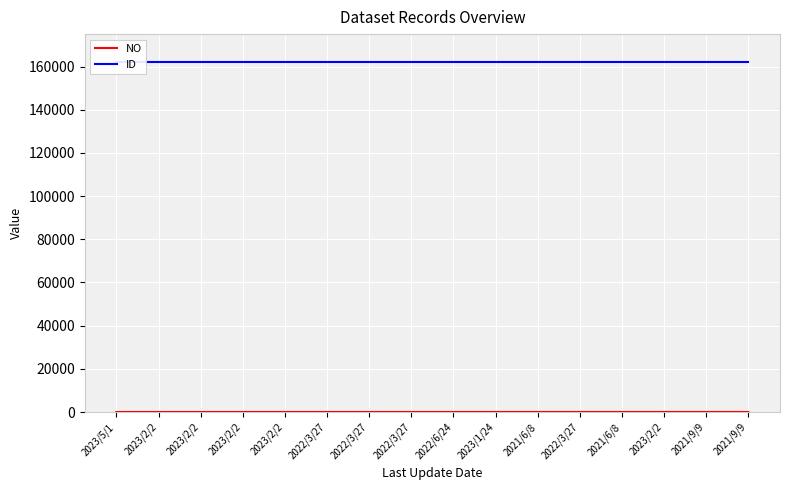

True or false: ID and NO cross at least once.

False